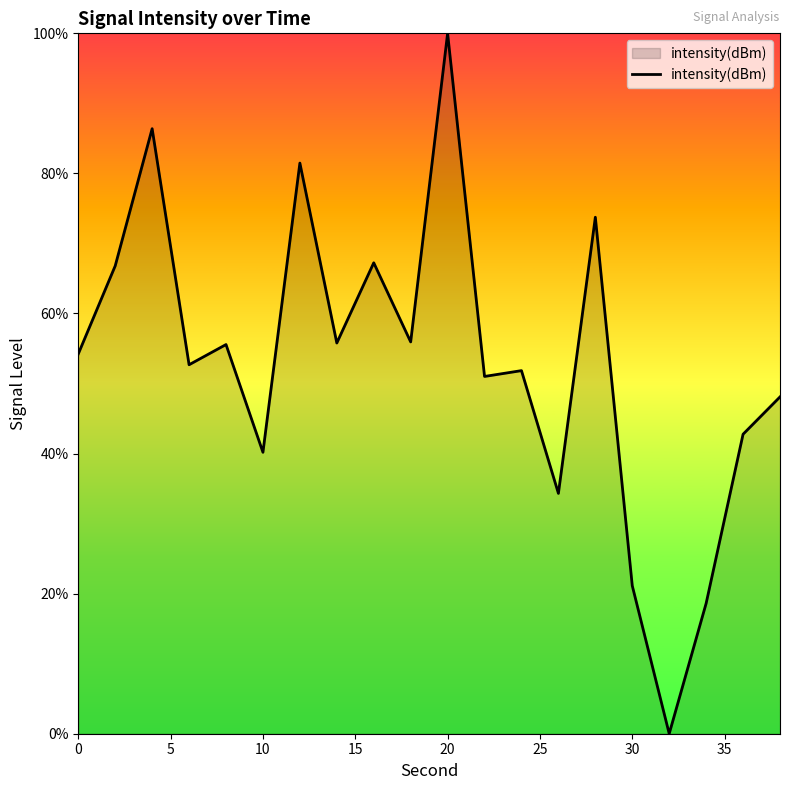

What is the maximum value shown in the chart?

100.0